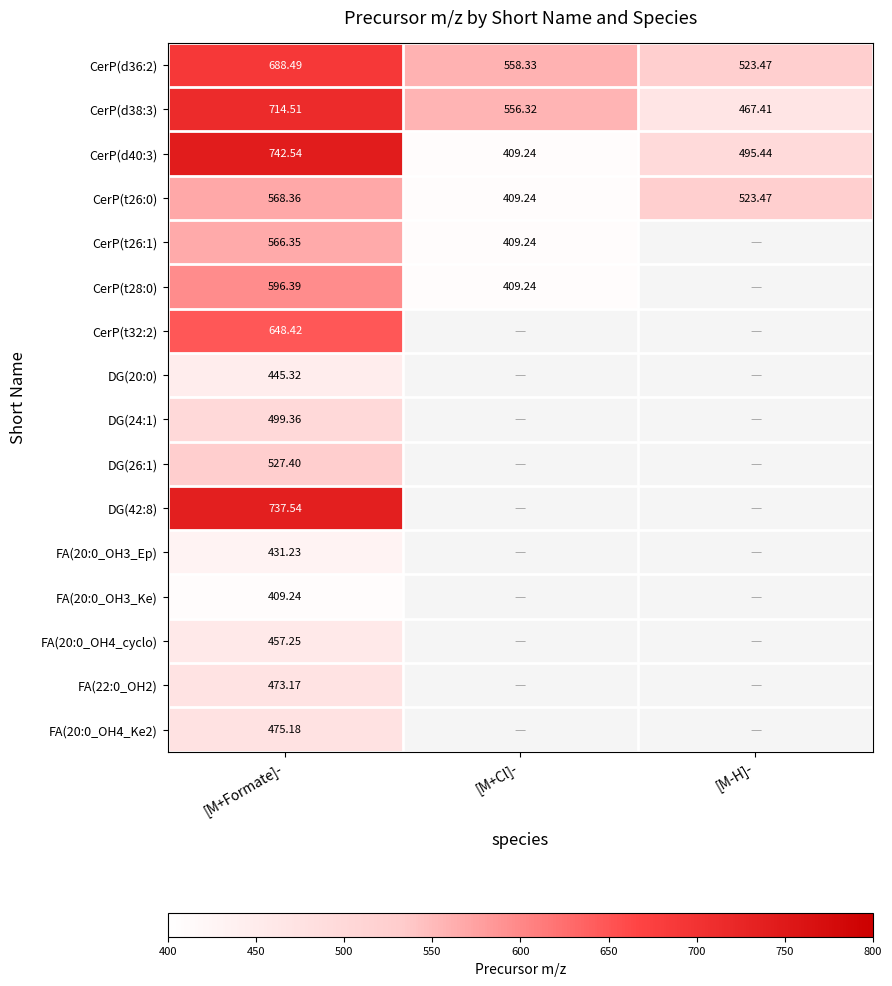

List the labels in order of CerP(d40:3) value, largest first.

[M+Formate]-, [M-H]-, [M+Cl]-